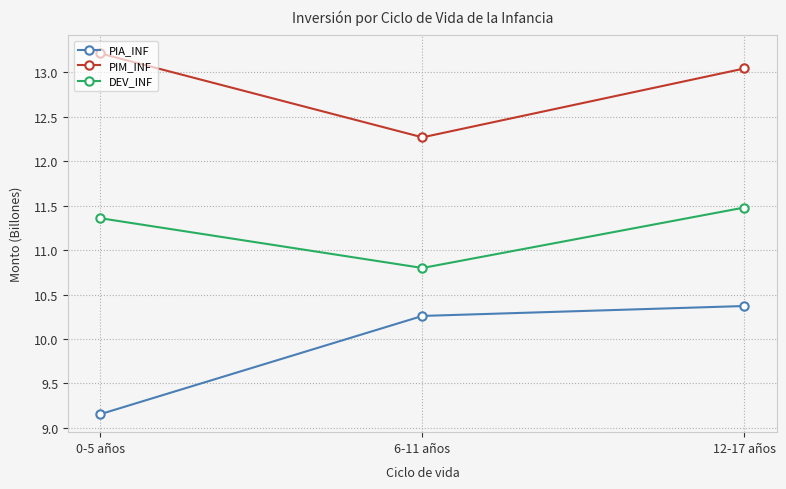

At which label is PIA_INF closest to 9?

0-5 años